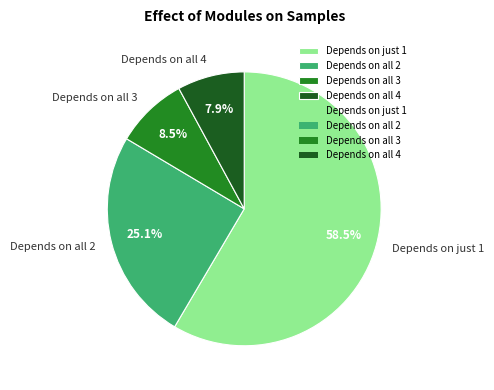

How much of the chart is everything except Depends on all 2?

74.9%